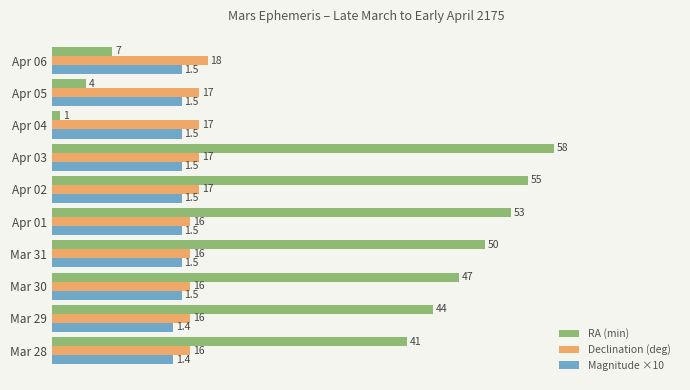

What is the sum of all Magnitude ×10 values?

148